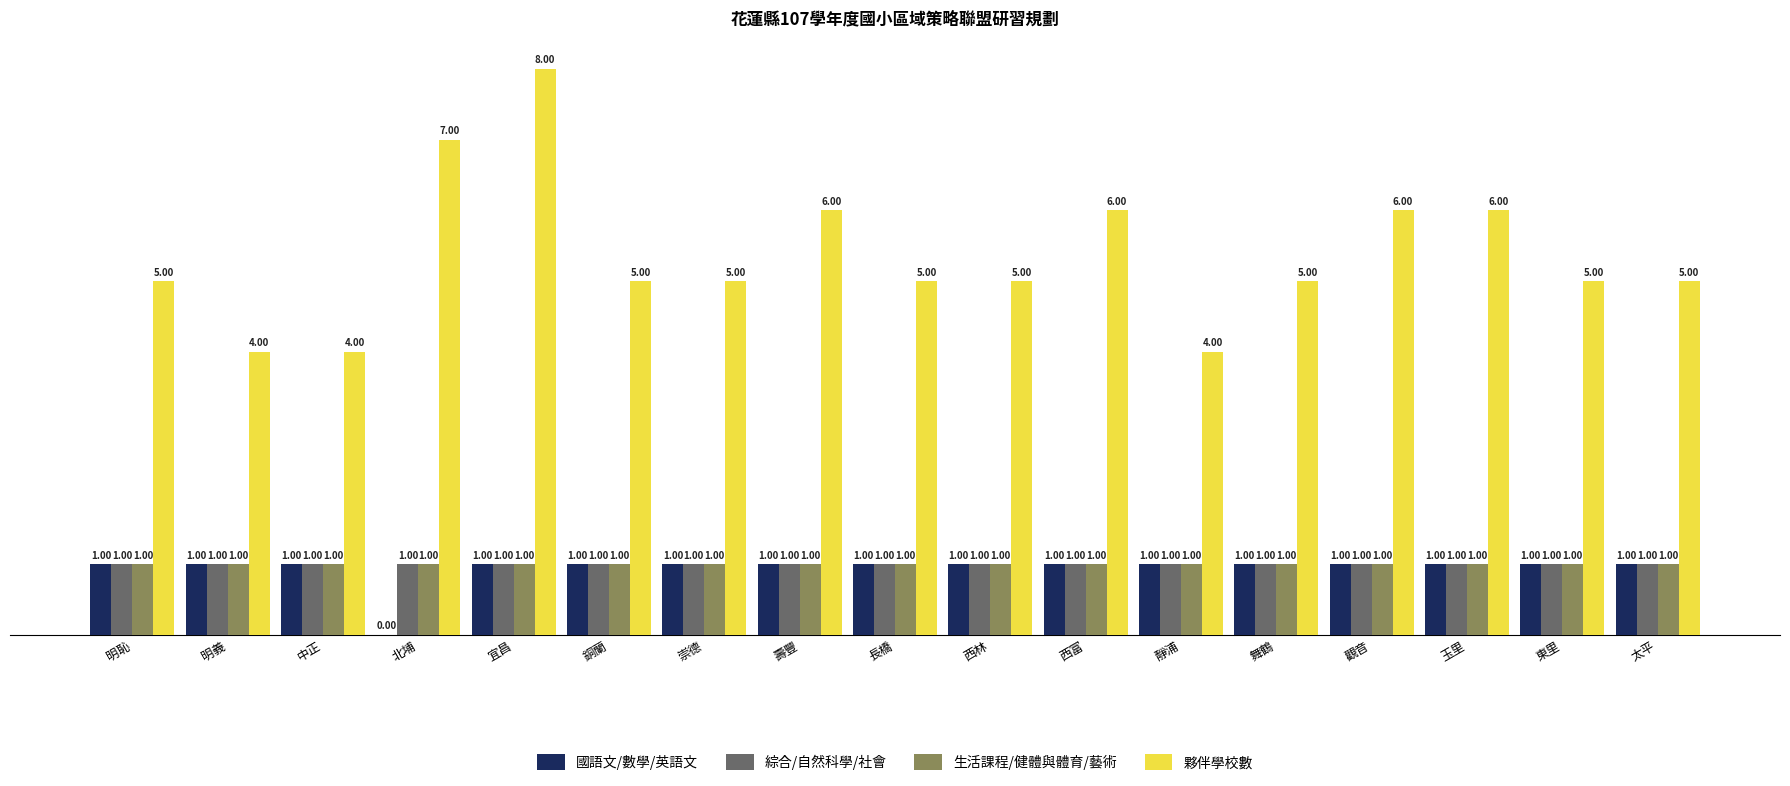

Count the number of categories in the chart.

17